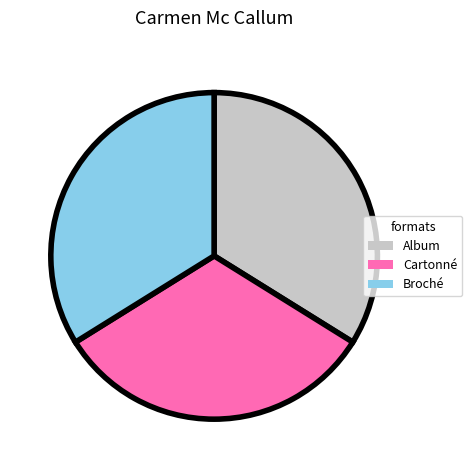

Count the number of slices in the pie.

3